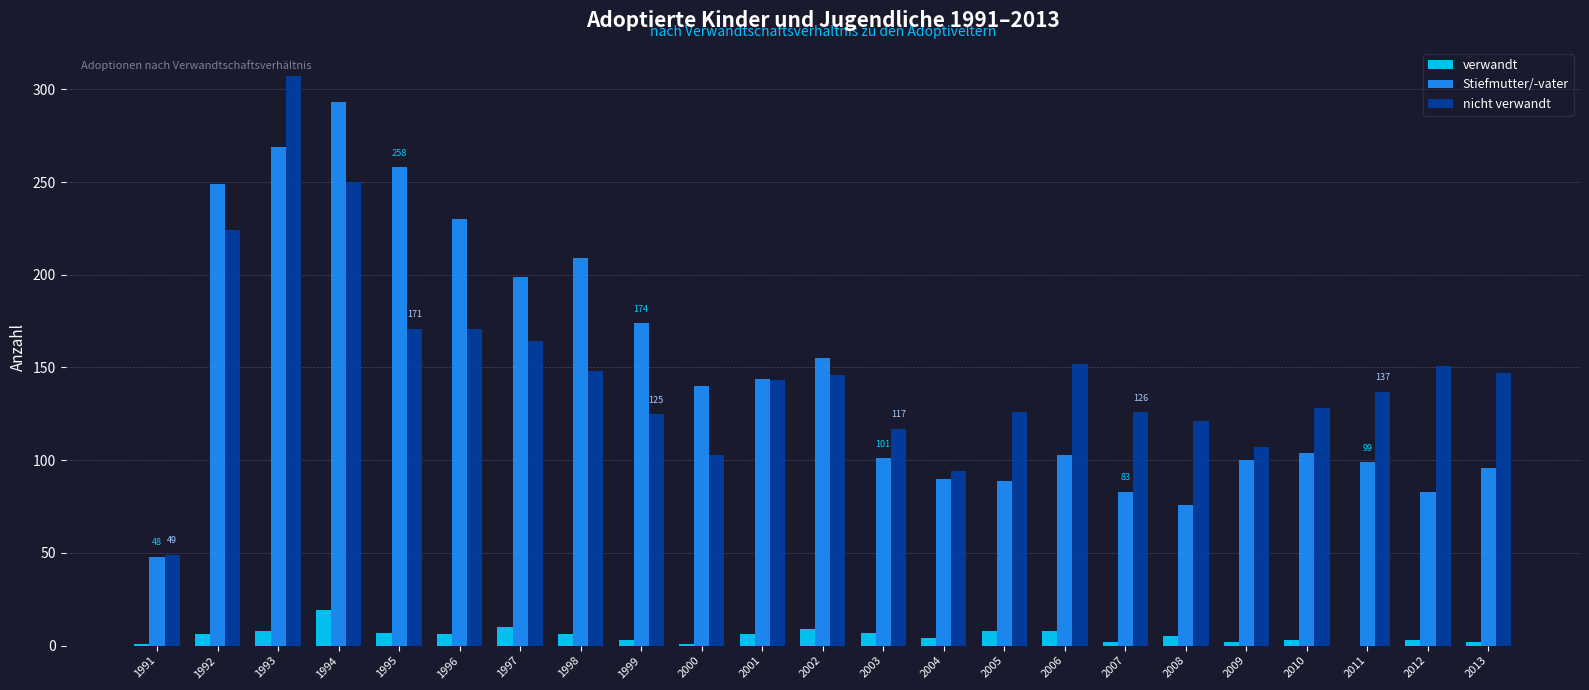

True or false: nicht verwandt has a value of 107 at 2009.

True